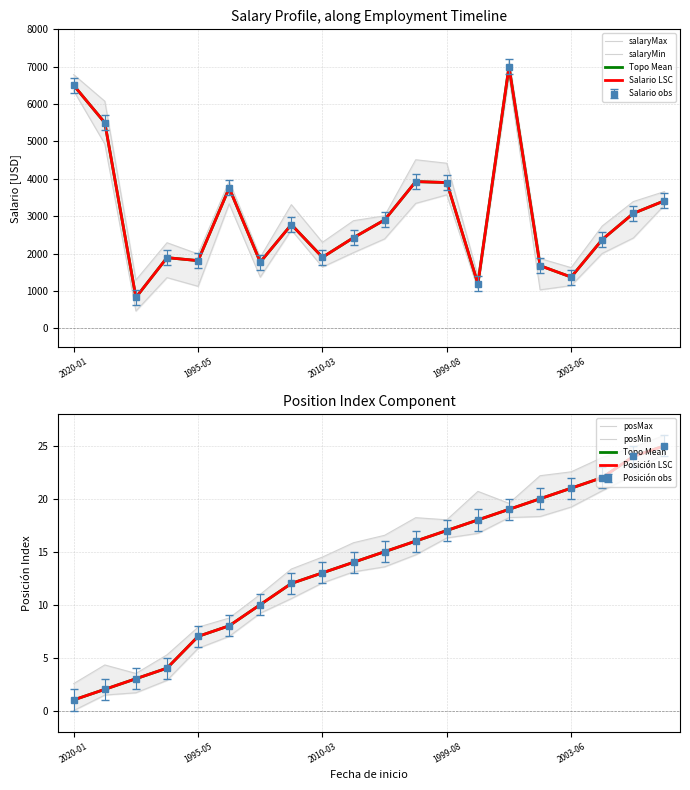

At which category does Mean Salary reach its first local peak?

2010-10-18